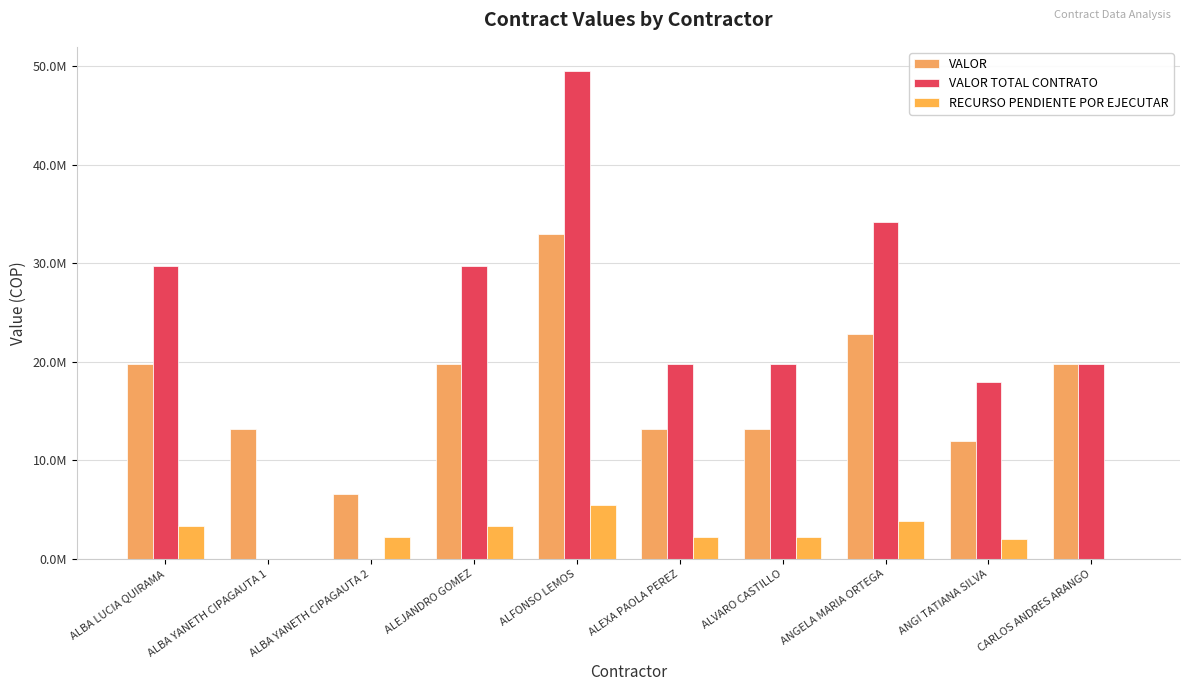

Rank the series at ANGELA MARIA ORTEGA from highest to lowest value.

VALOR TOTAL CONTRATO, VALOR, RECURSO PENDIENTE POR EJECUTAR